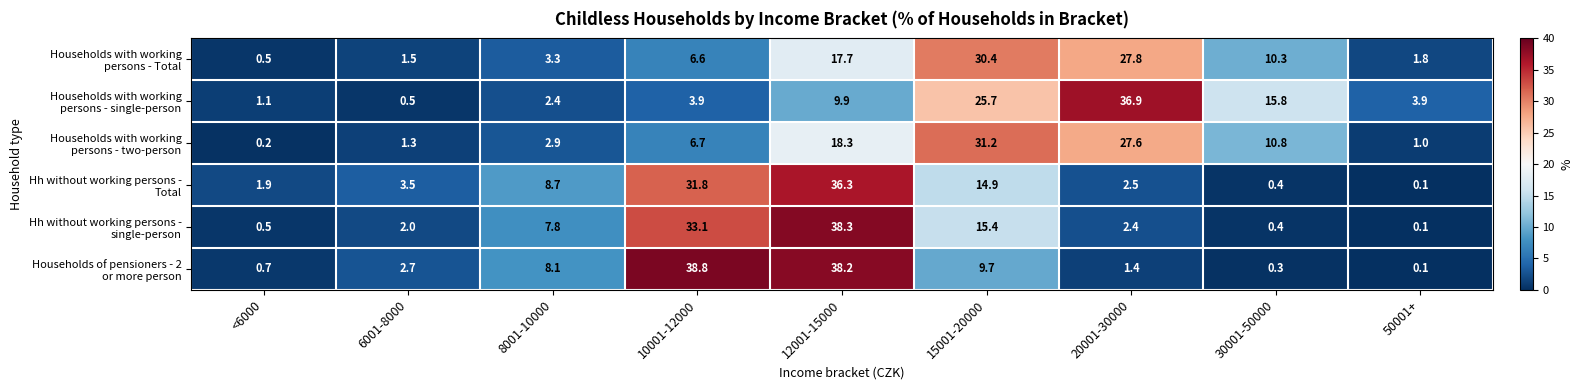

At how many categories does at least one series exceed 3?

8